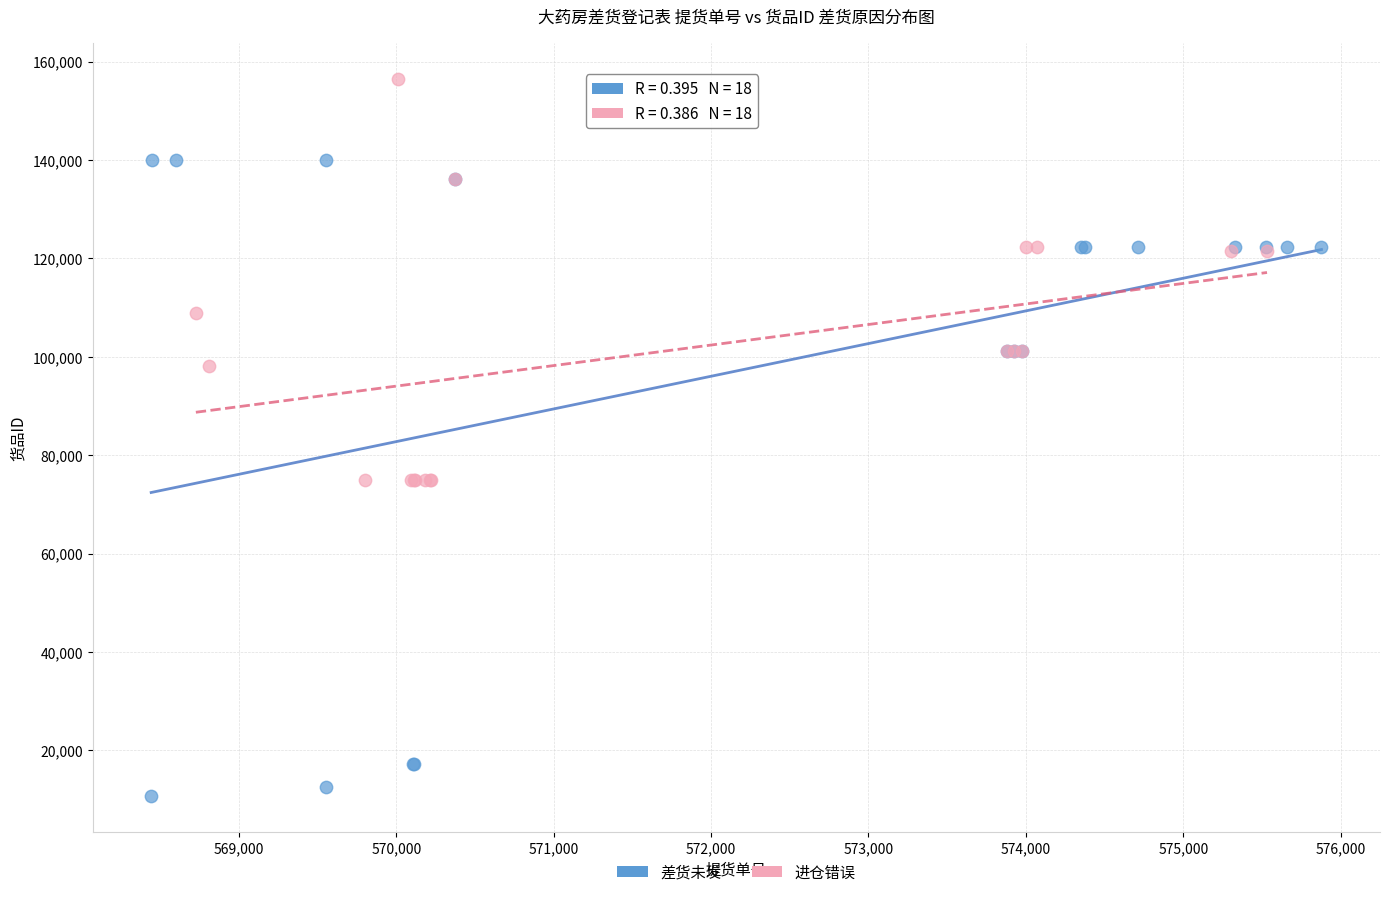

What are all the series names shown in the legend?

差货未发, 进仓错误